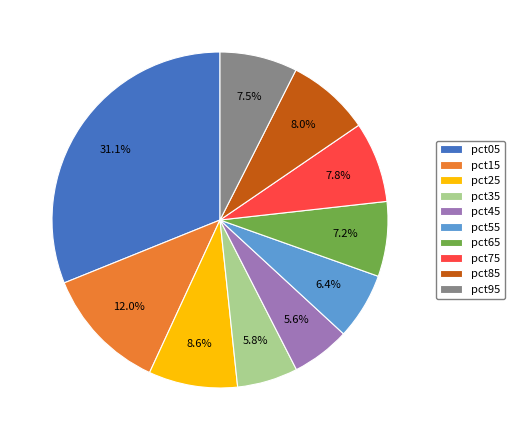

Is there a majority slice in this chart?

No